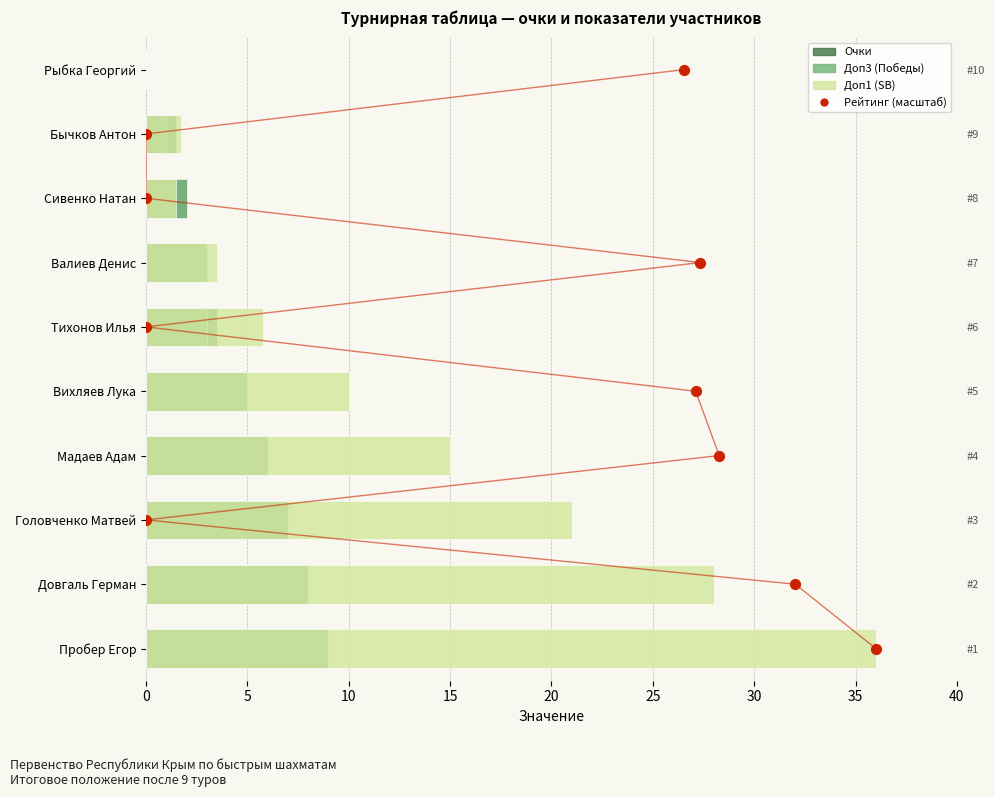

Which series has the largest total across all categories?

Доп1 (SB)